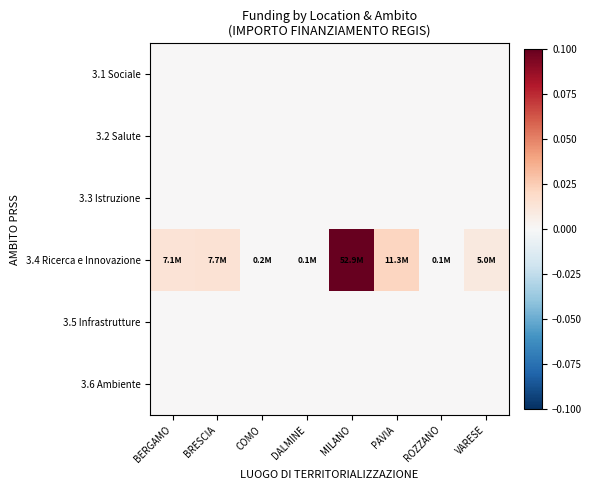

At which category does the chart reach its minimum across all series?

BERGAMO